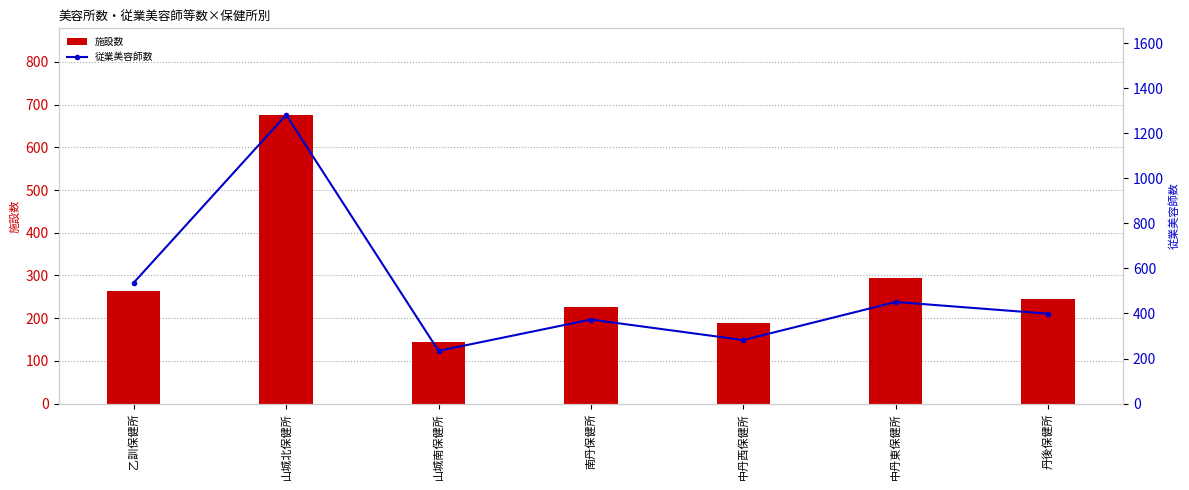

What value does the 施設数 series have at 乙訓保健所?

264